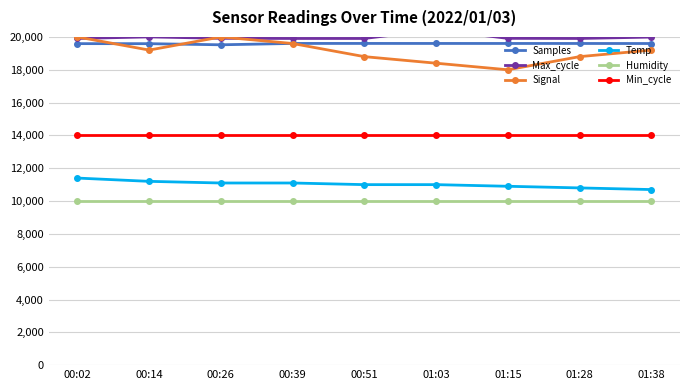

How many values in the Max_cycle series exceed 19915?

4